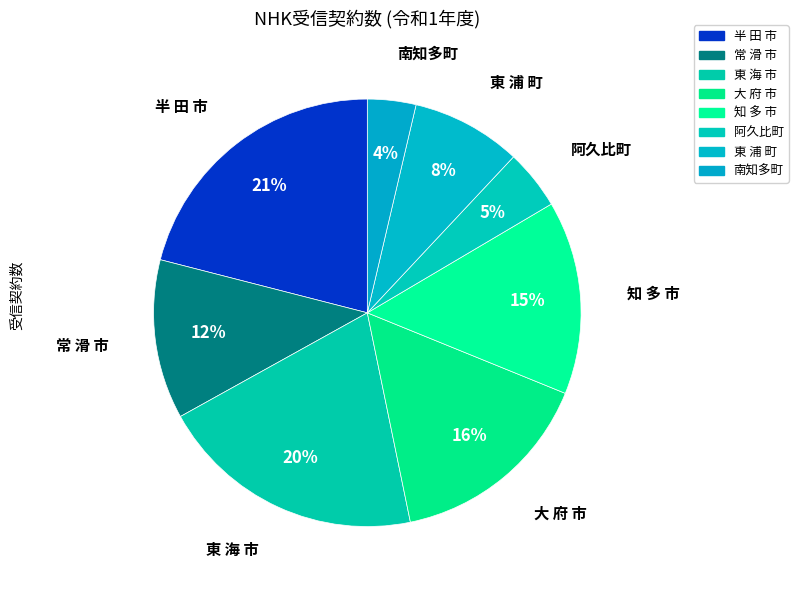

Is 常 滑 市 the majority of the pie?

No